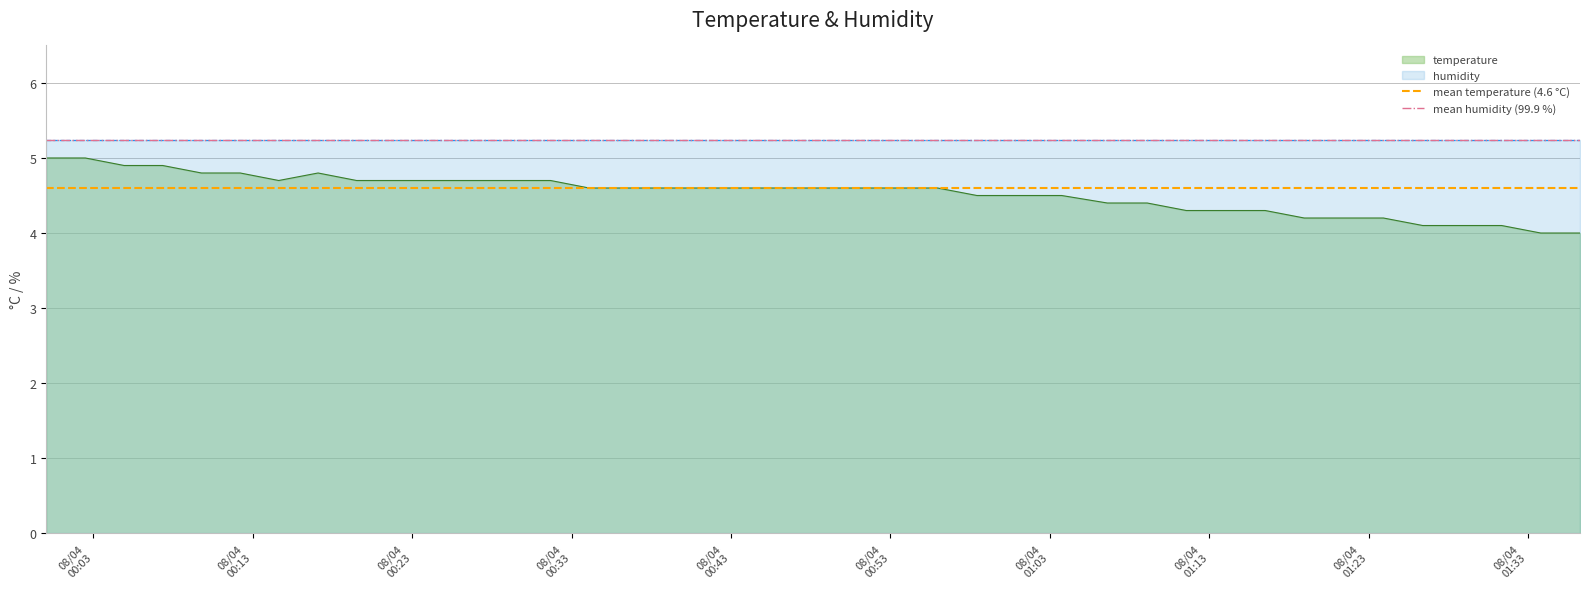

Is it true that mean humidity (99.9 %) equals 1.8 at 08/04
00:03?

False